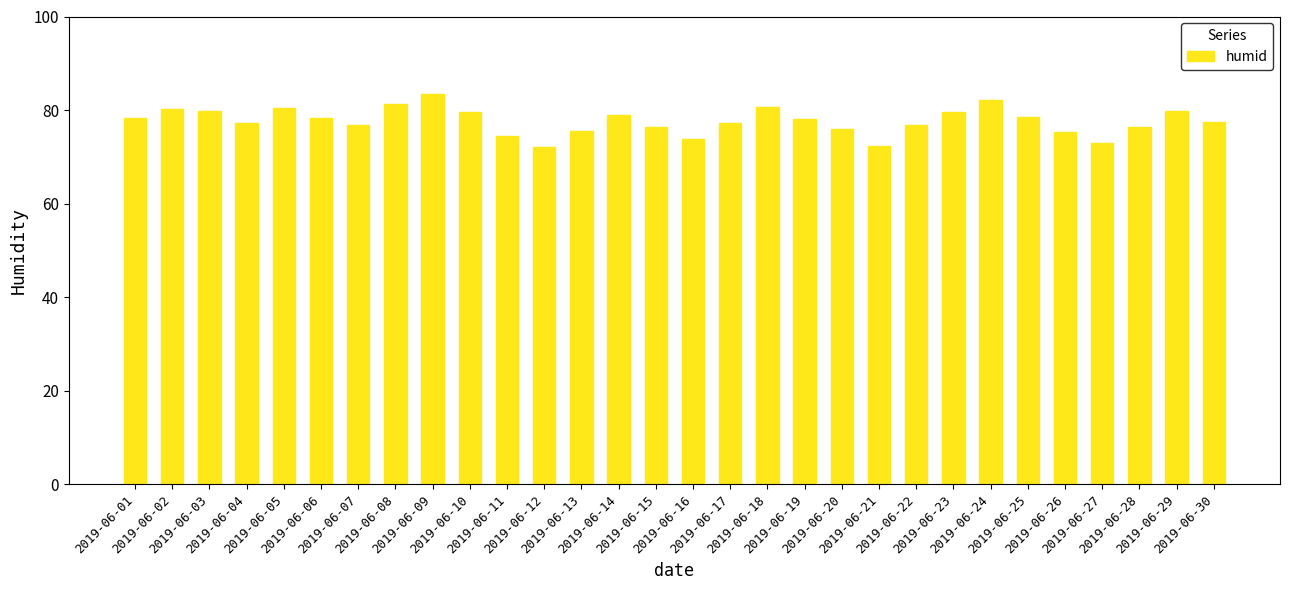

What is the minimum value shown in the chart?

72.1